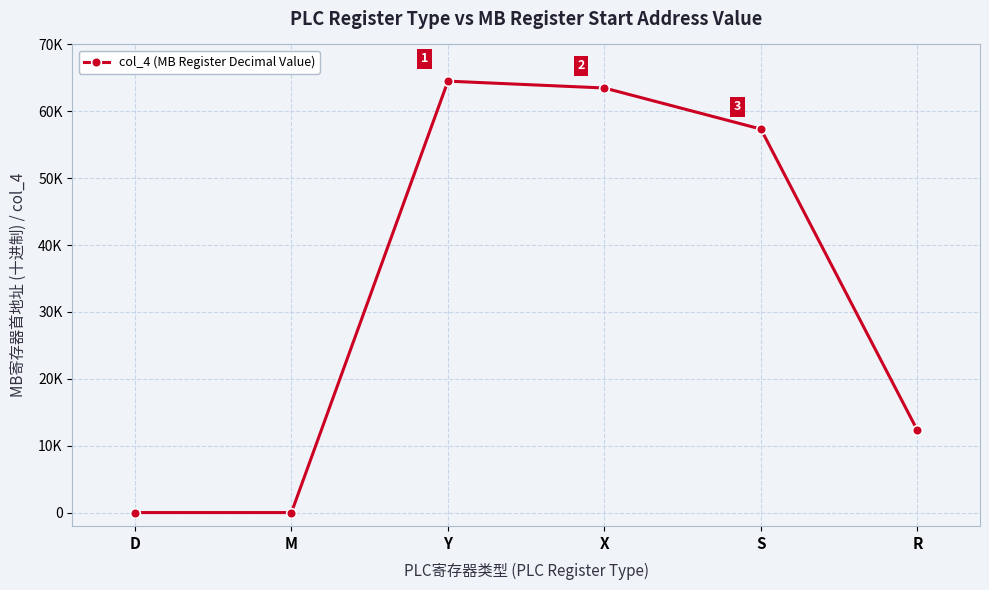

The value at S is 39996. True or false?

False